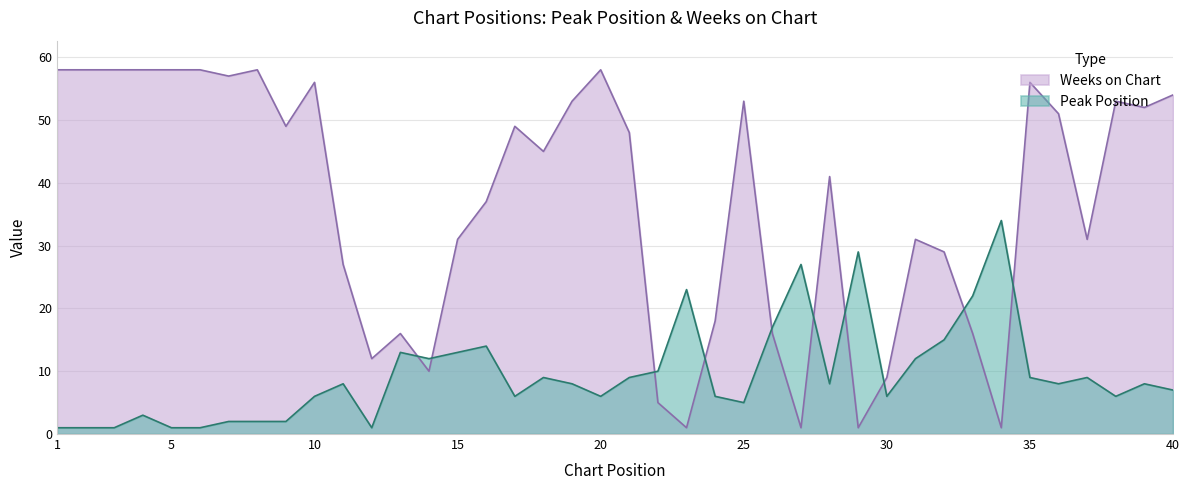

At 25, list the series in order from largest to smallest.

Weeks on Chart, Peak Position